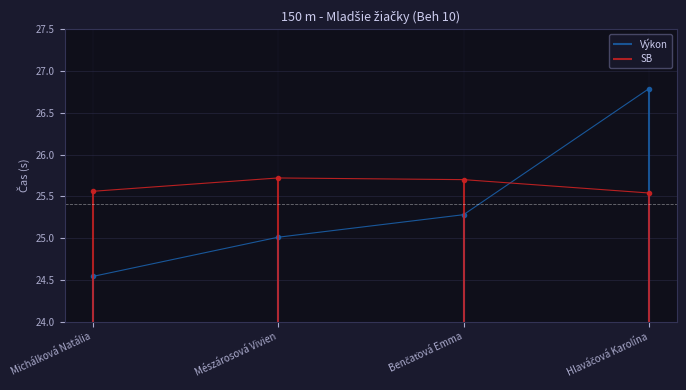

The value of SB at Benčaťová Emma is 25.7. True or false?

True